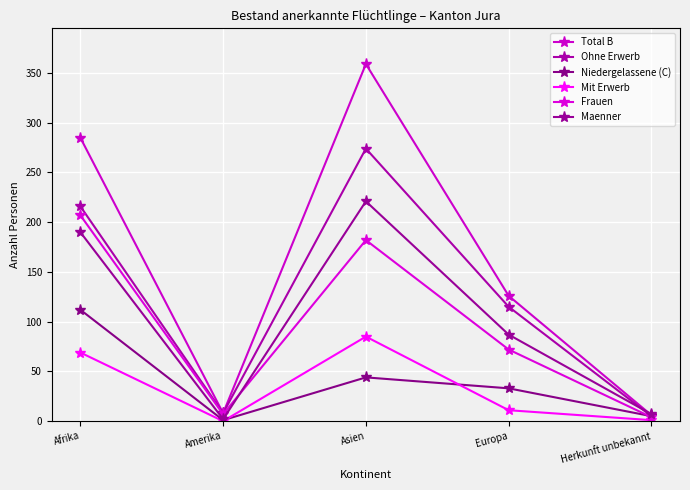

The Maenner series shows 153 at Europa. True or false?

False